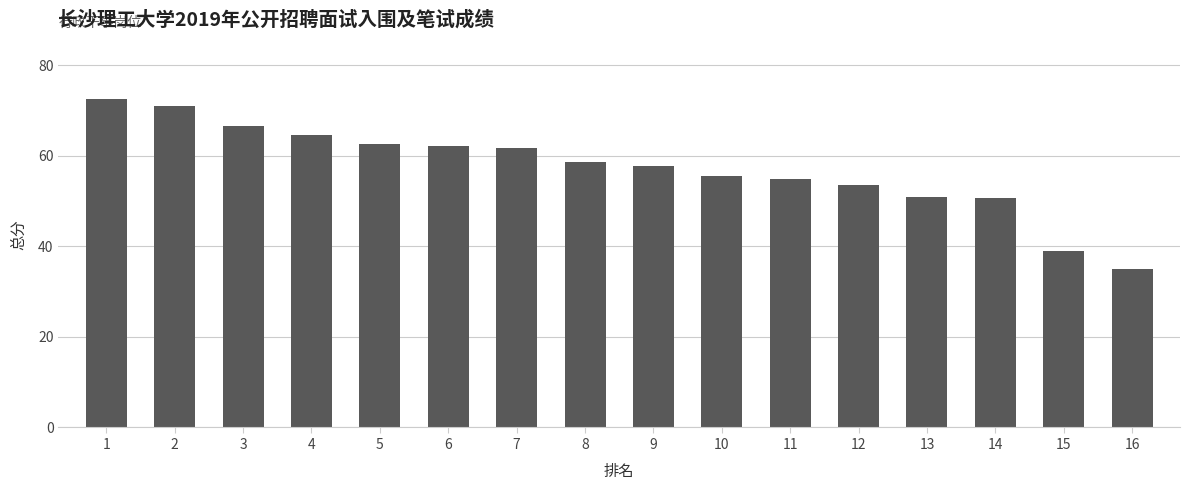

Which has a higher value, 6 or 12?

6